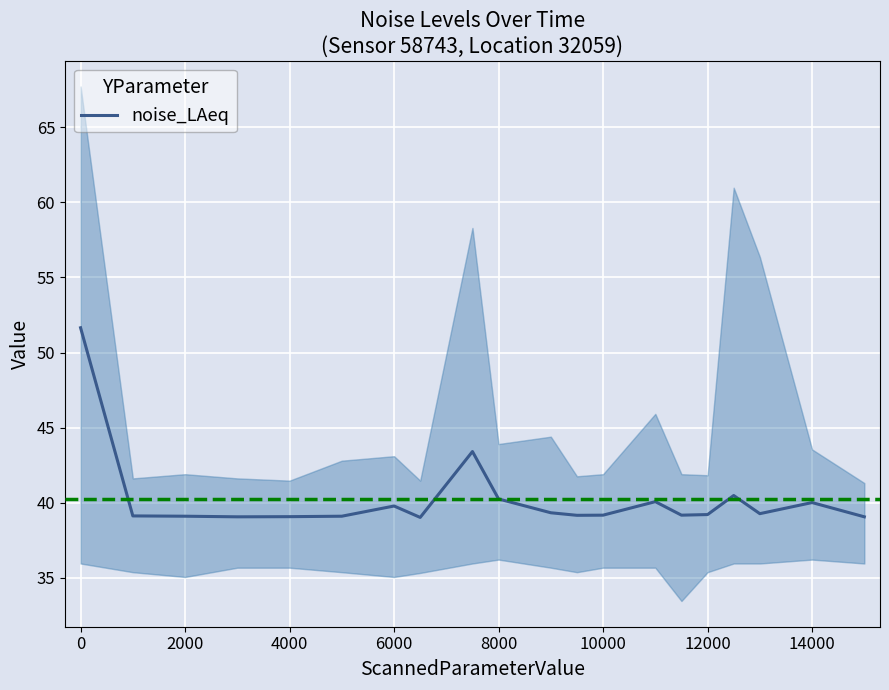

Does the chart display data point markers on the line(s)?

No